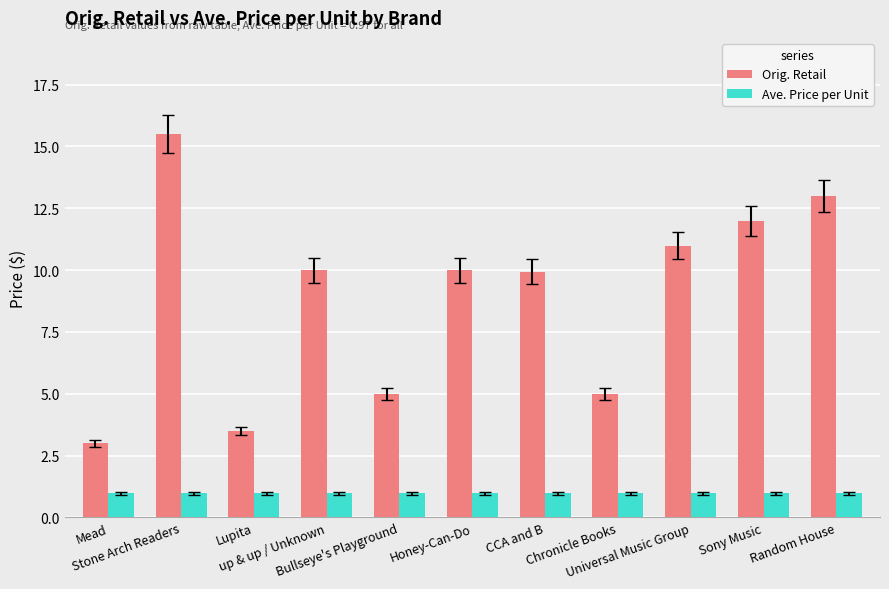

How many values in the Orig. Retail series are below 9?

4